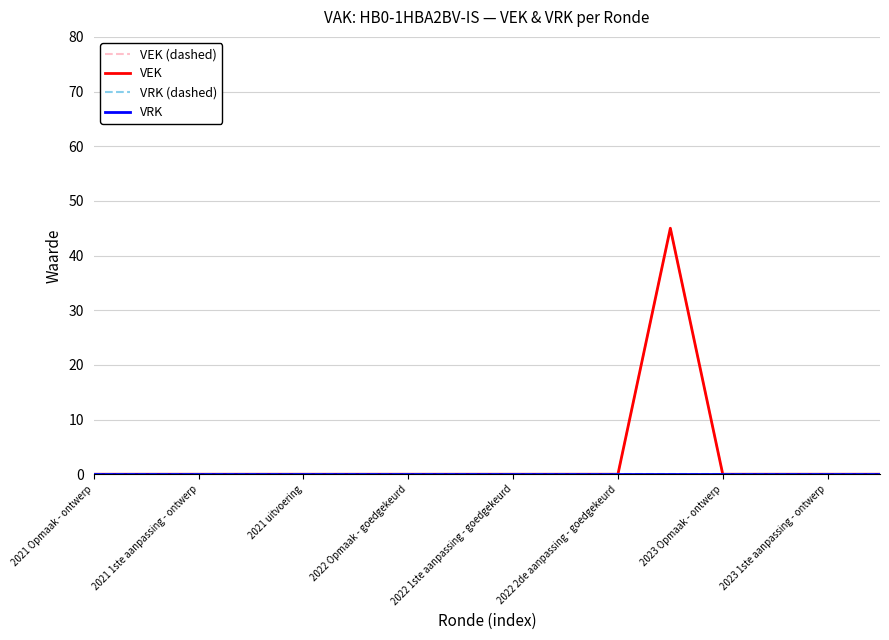

Which series has the widest spread of values?

VEK (dashed)